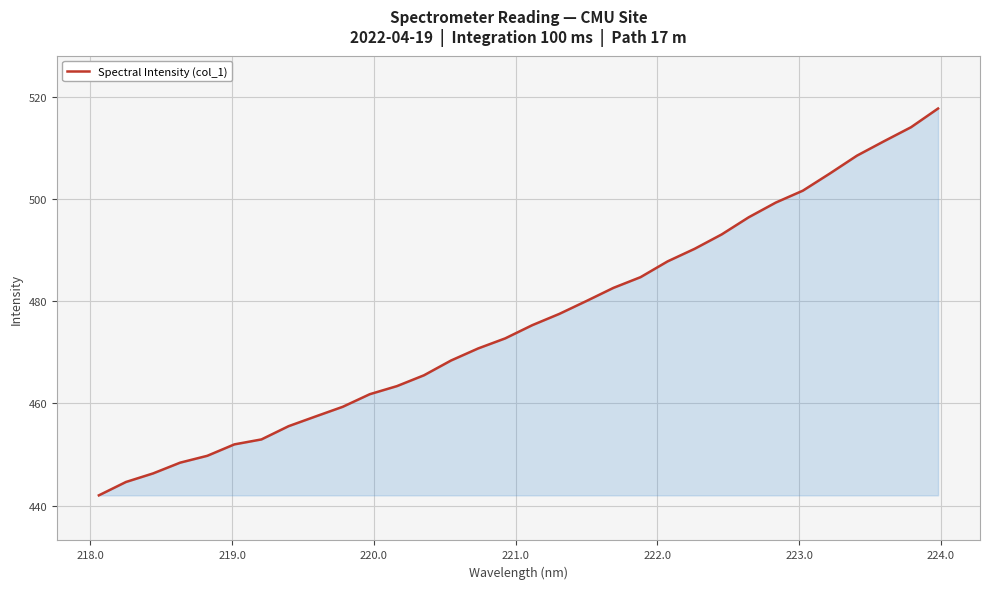

What is the sum of all values?

15237.3